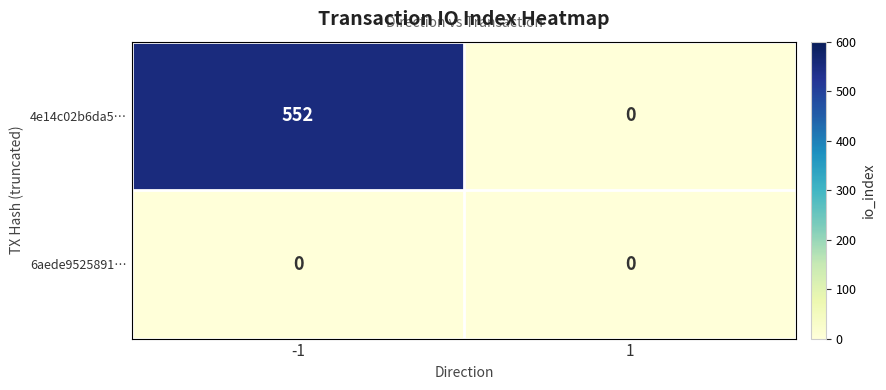

Which series has the largest total across all categories?

4e14c02b6da5…